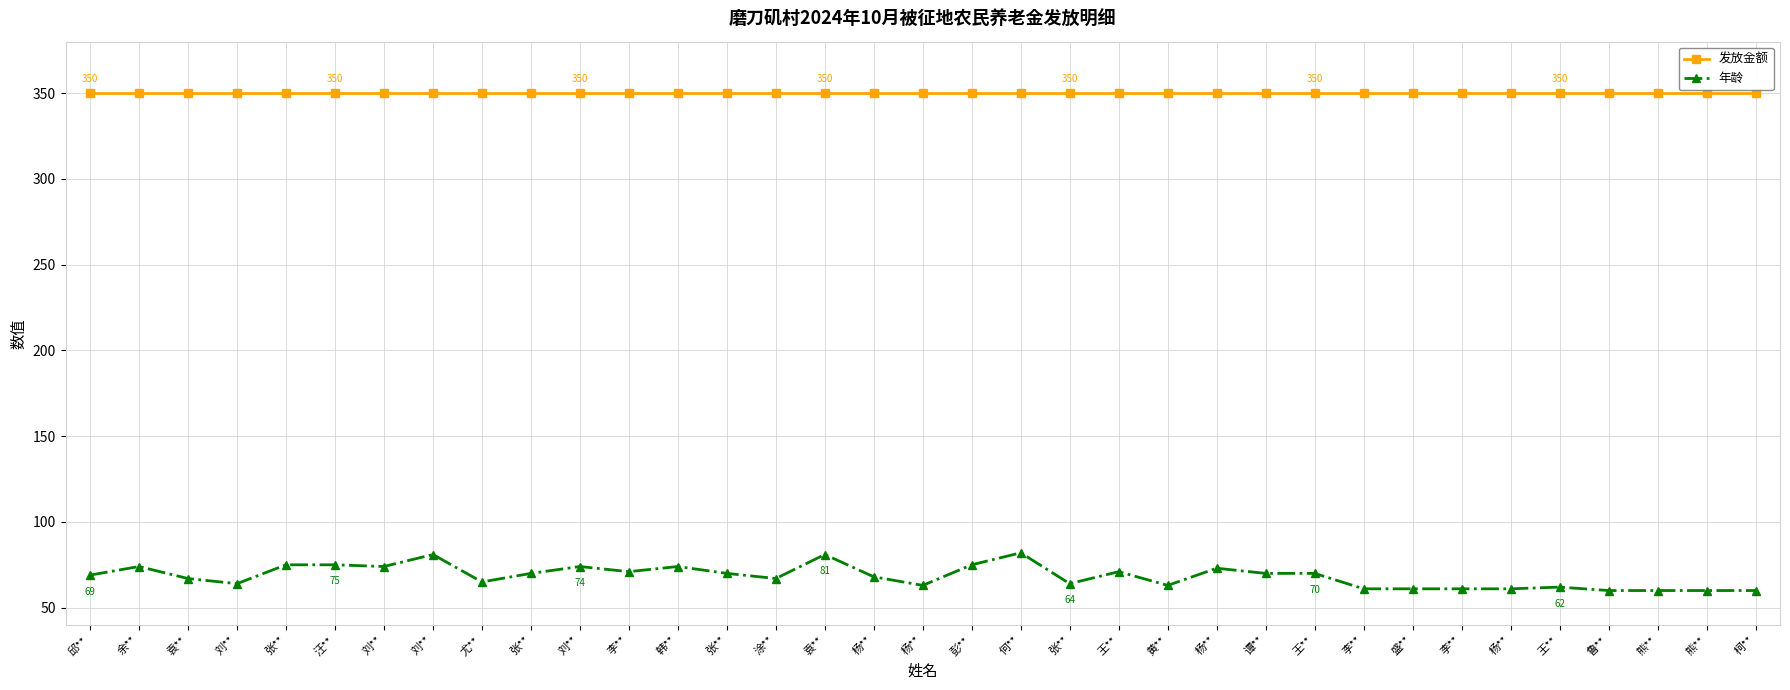

True or false: 年龄 and 发放金额 intersect in this chart.

False